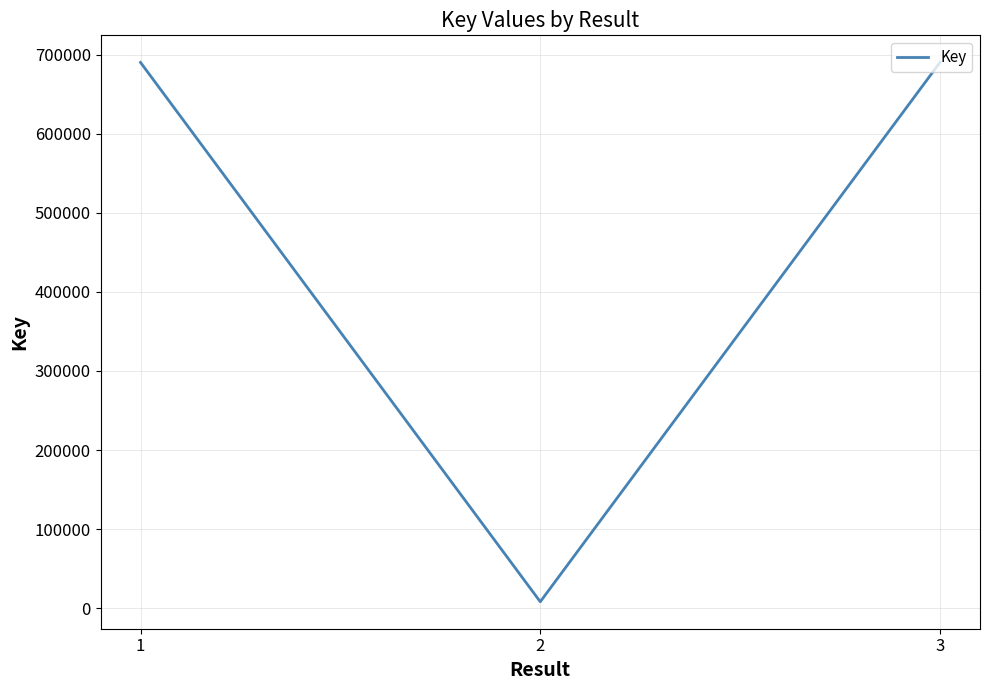

Count the number of data series in this chart.

1